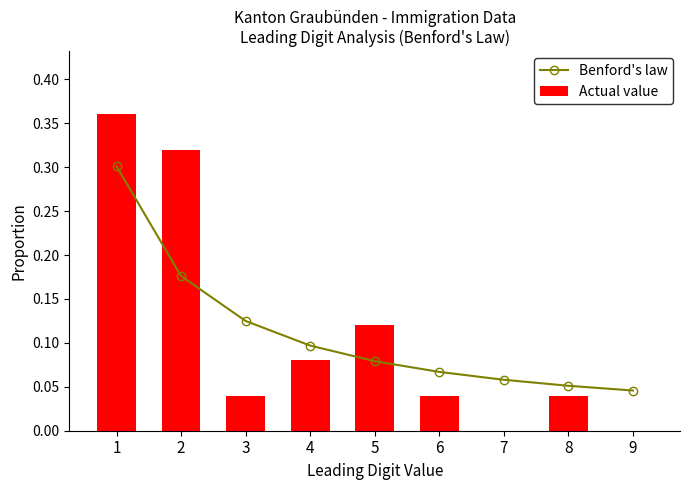

Rank the series at 7 from lowest to highest value.

Actual value, Benford's law